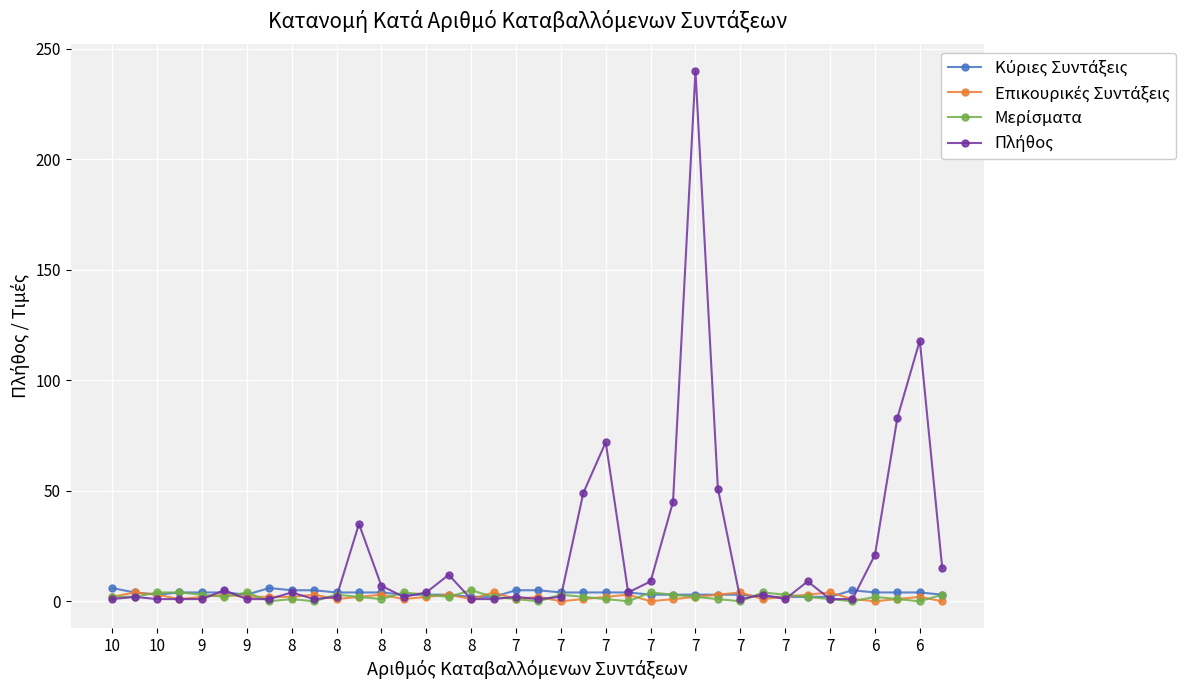

What is the average value of the Επικουρικές Συντάξεις series?

2